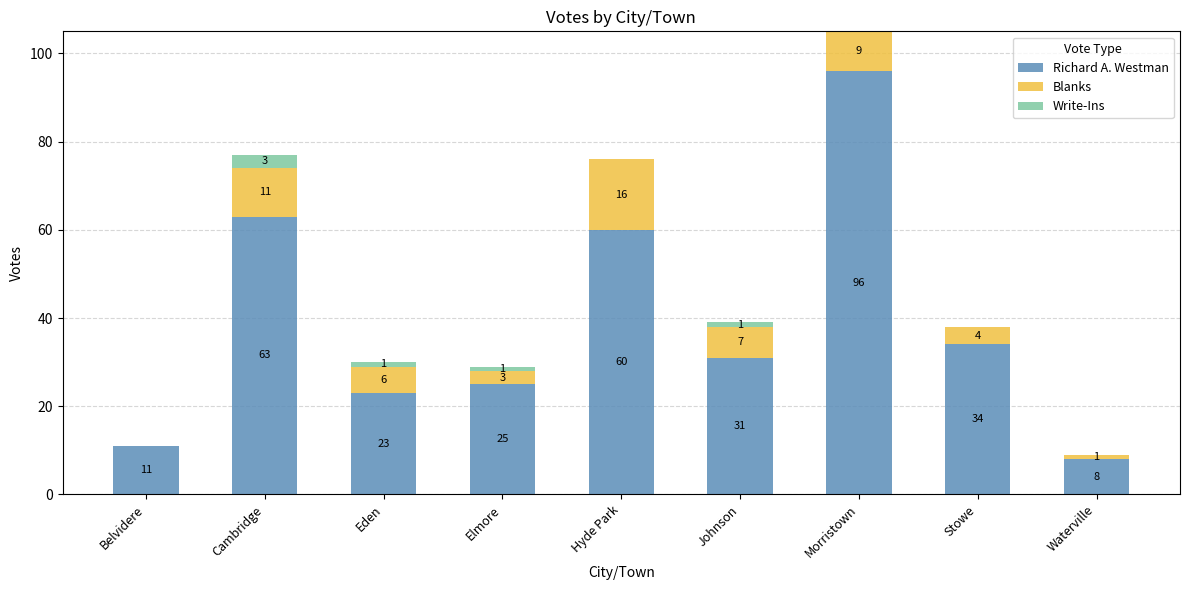

What is the sum of all Richard A. Westman values?

351